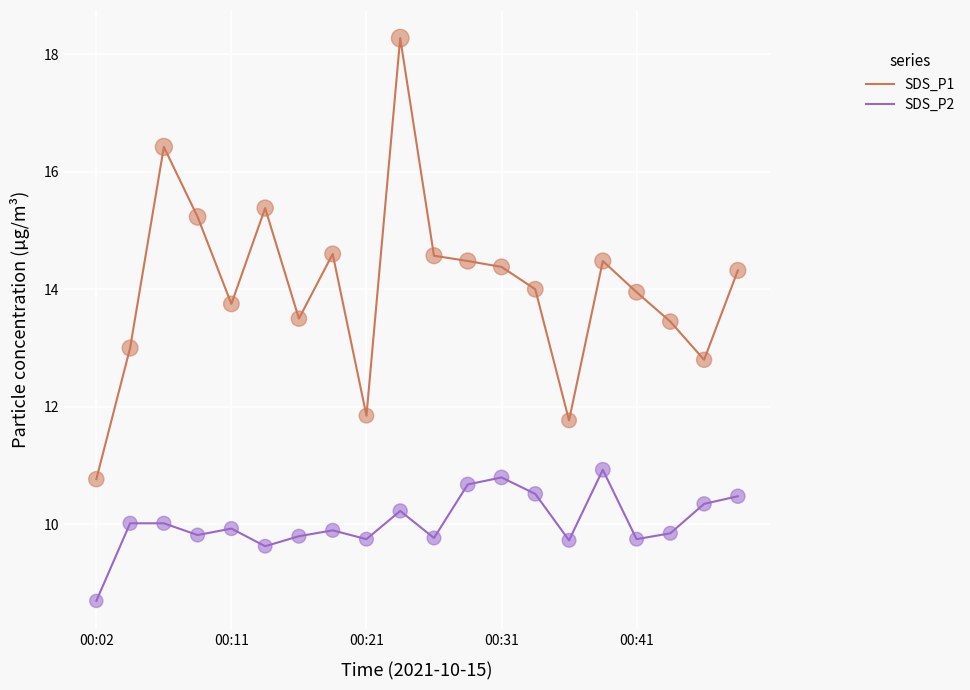

Which series has the largest total across all categories?

SDS_P1